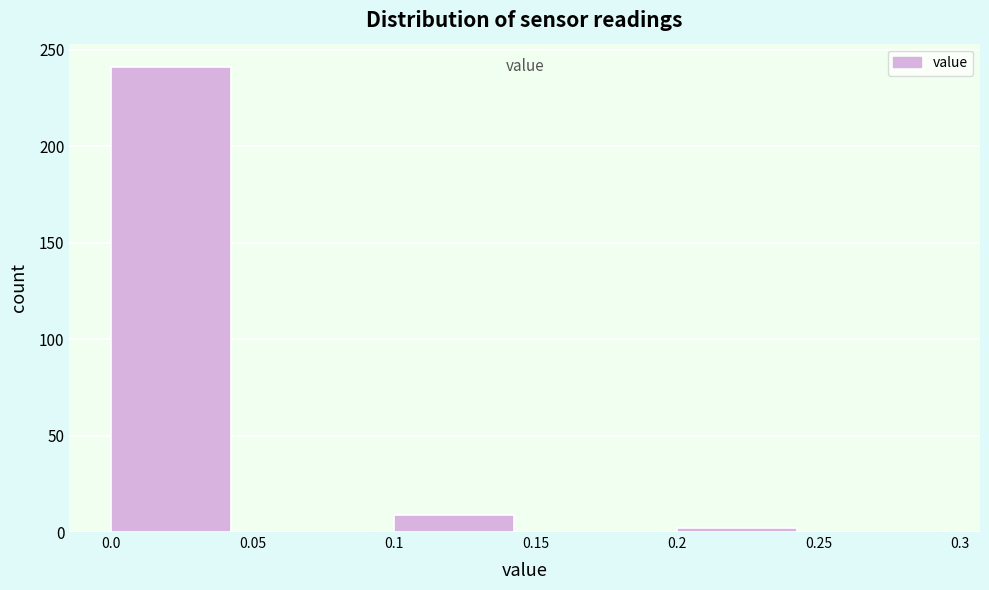

Which range on the x-axis has the tallest bar?

0.0 to 0.05